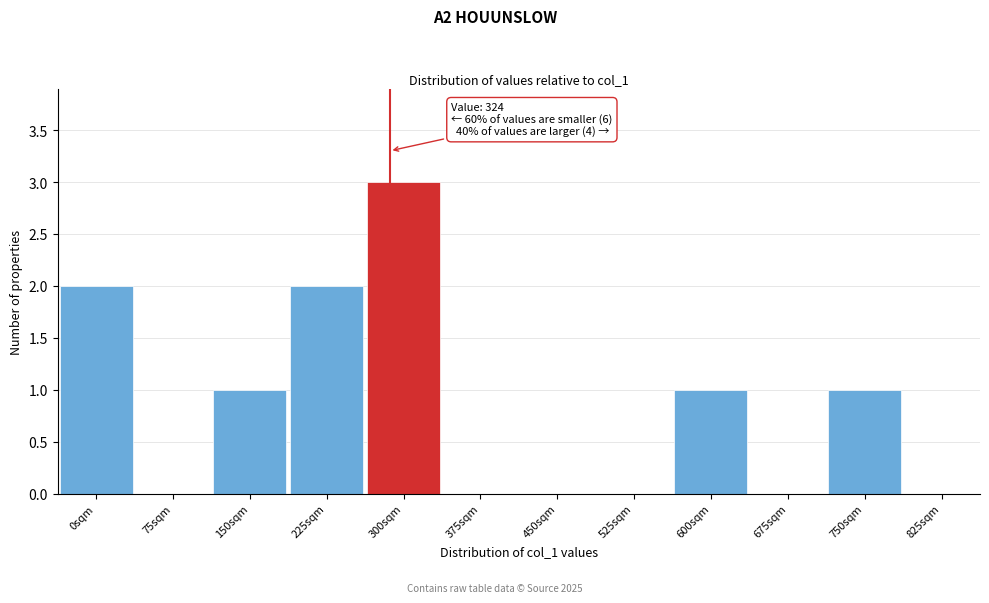

Reading left to right, extract all data points from this chart.

0sqm=2	75sqm=0	150sqm=1	225sqm=2	300sqm=3	375sqm=0	450sqm=0	525sqm=0	600sqm=1	675sqm=0	750sqm=1	825sqm=0